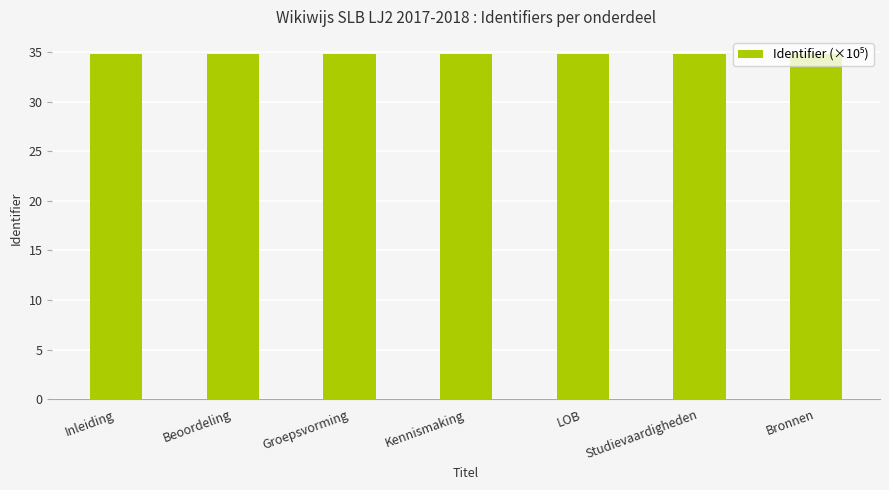

What is the sum of all values?

243.4